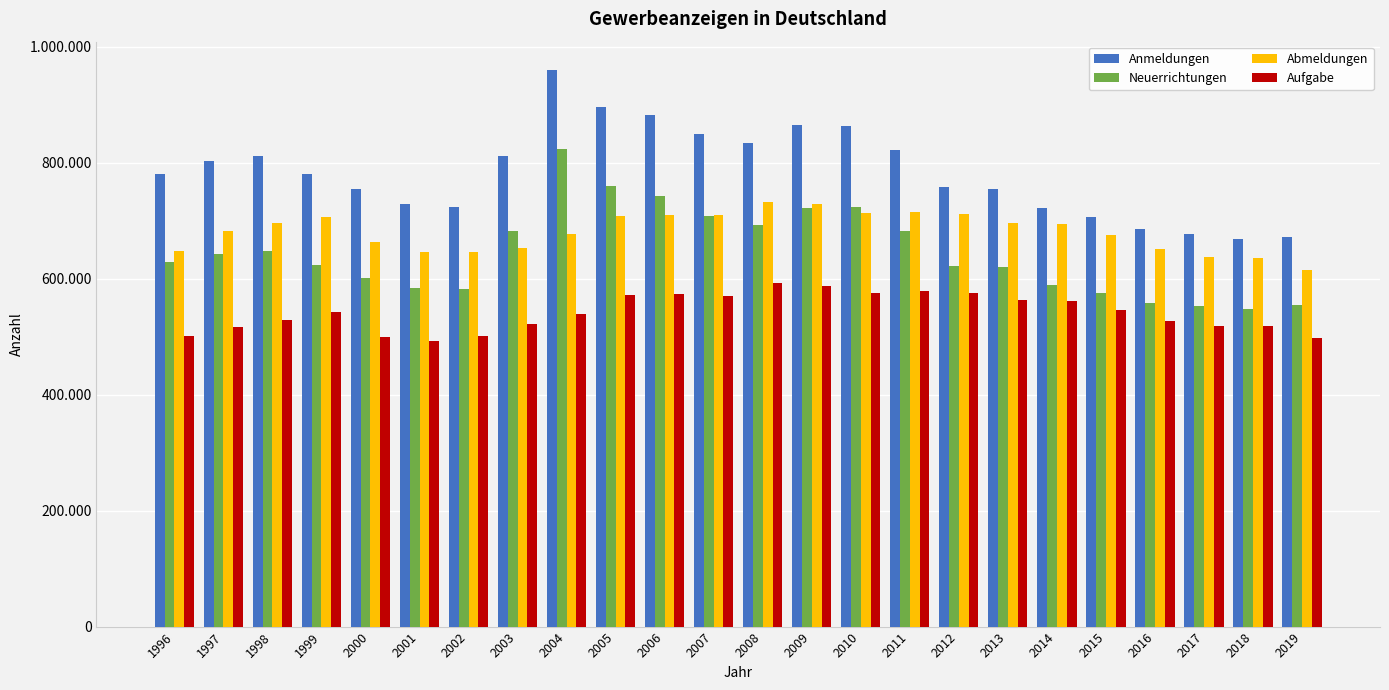

What are all the series names shown in the legend?

Anmeldungen, Neuerrichtungen, Abmeldungen, Aufgabe